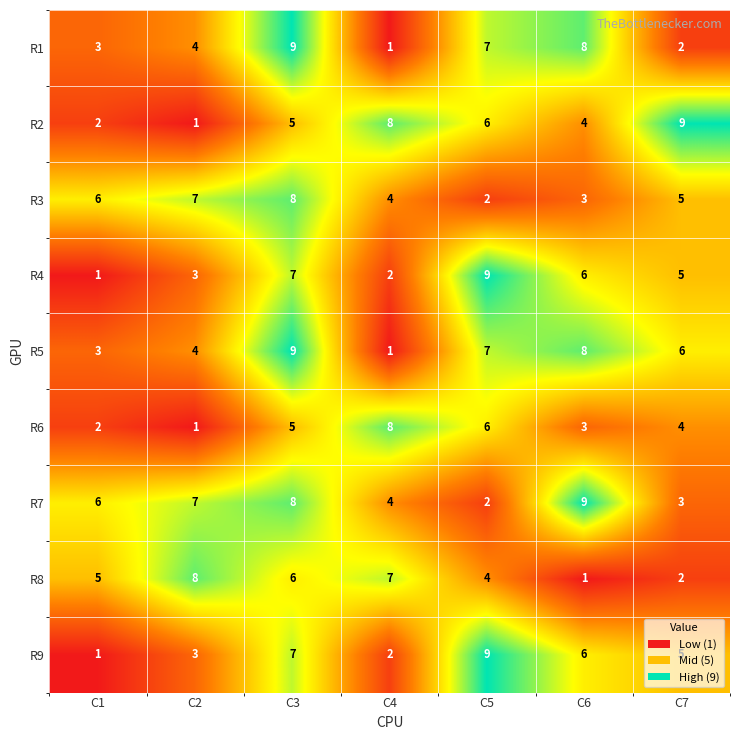

What is the spread (max minus min) of values at C7?

7